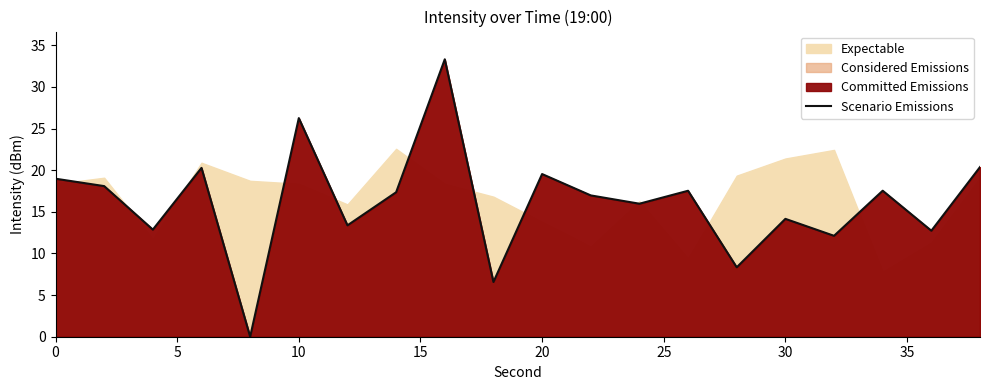

True or false: Scenario Emissions has a value of 26.3 at 10.

True